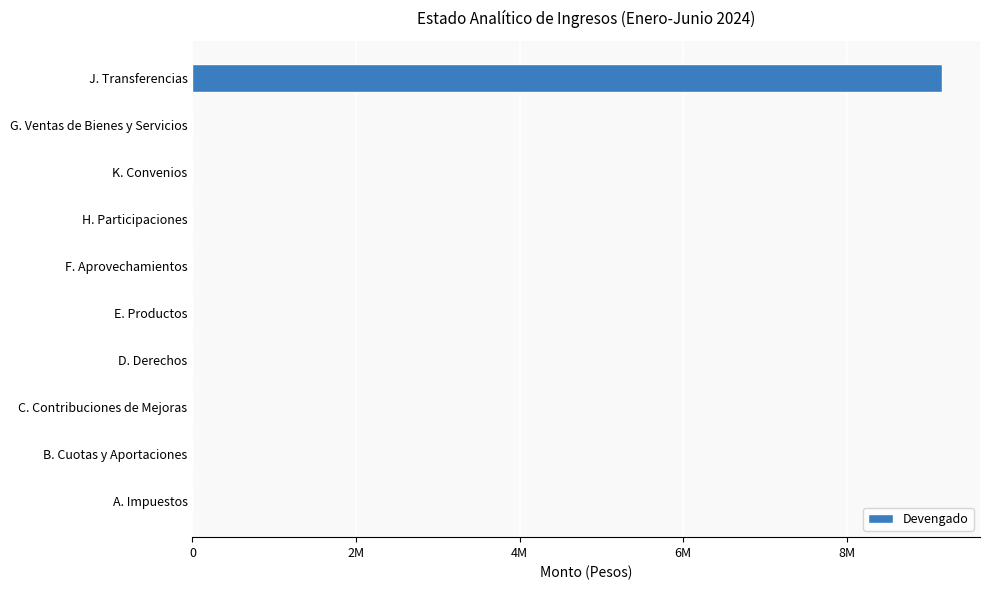

Which label corresponds to the largest value in the chart?

J. Transferencias